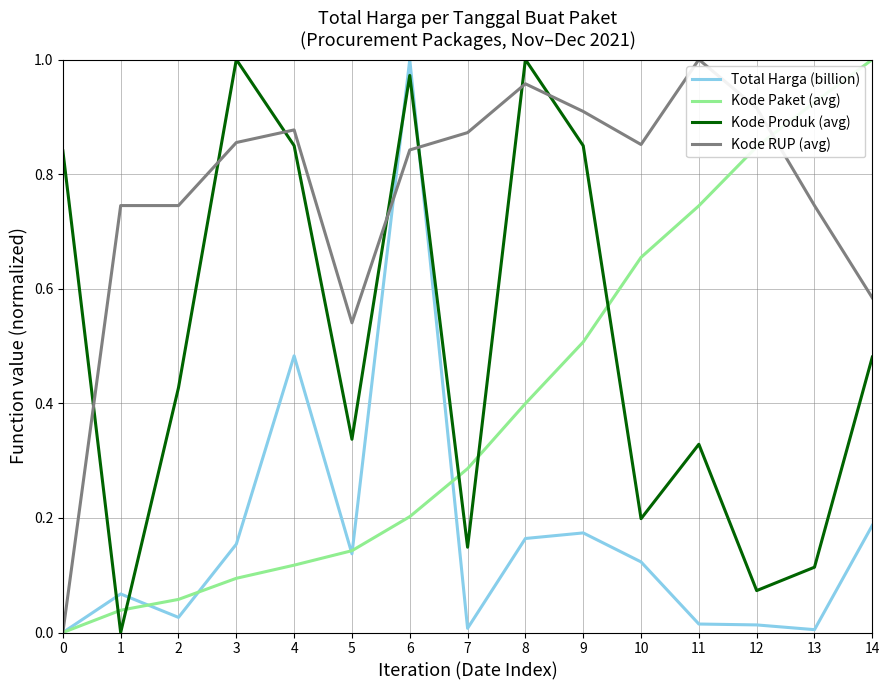

At which category is the sum across all series the highest?

6